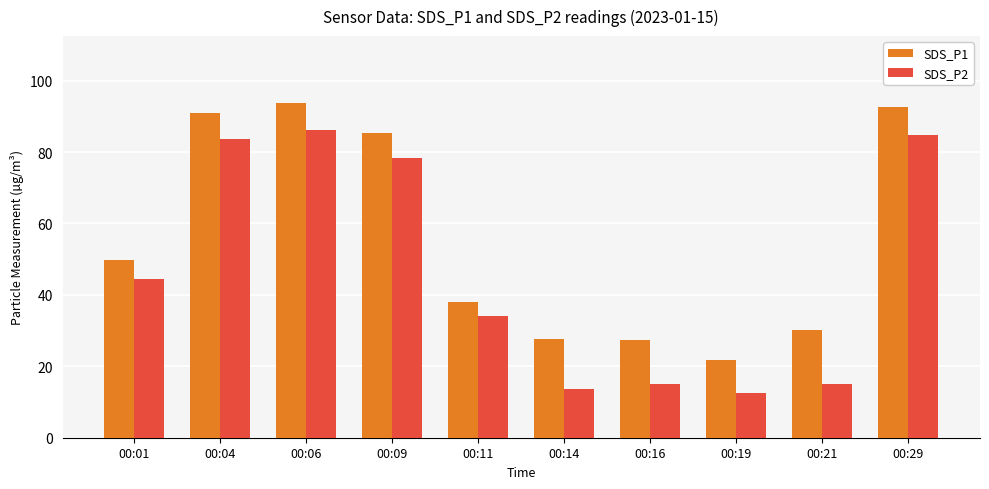

The SDS_P2 series shows 69.6 at 00:01. True or false?

False